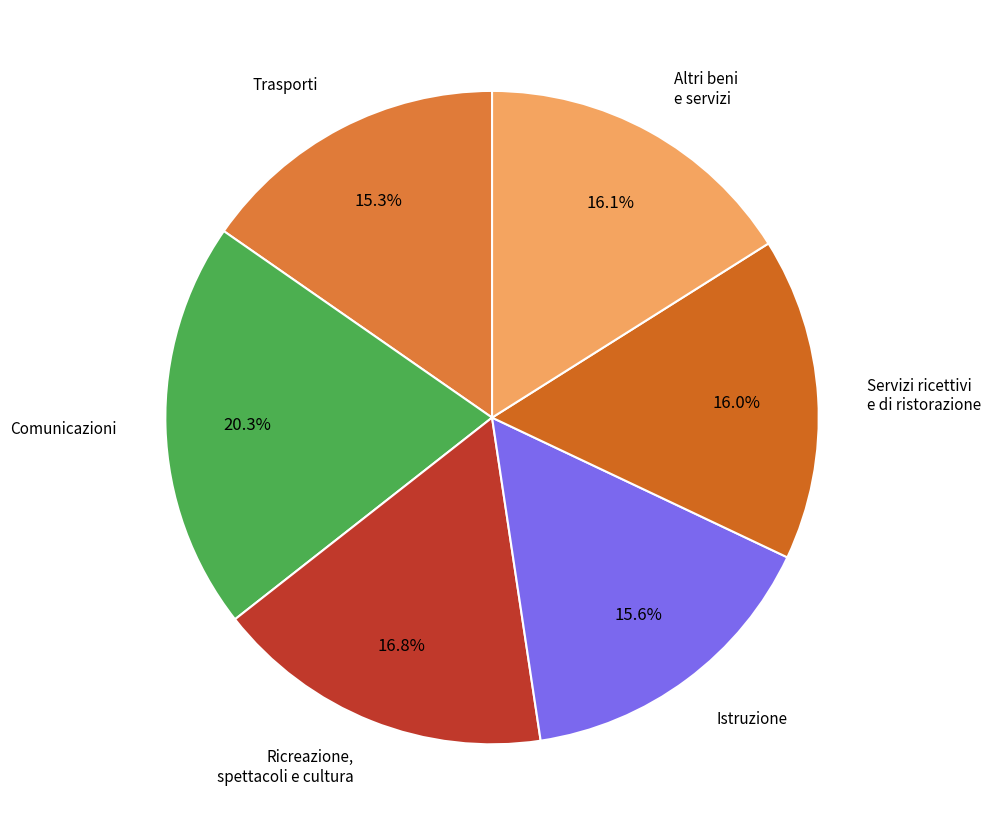

The Altri beni e servizi slice represents 4% of the pie. True or false?

False